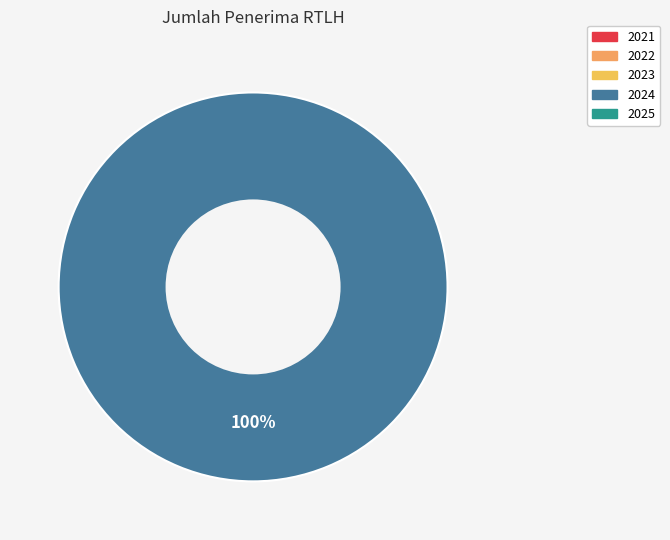

Is there any slice that represents more than half of the pie?

Yes